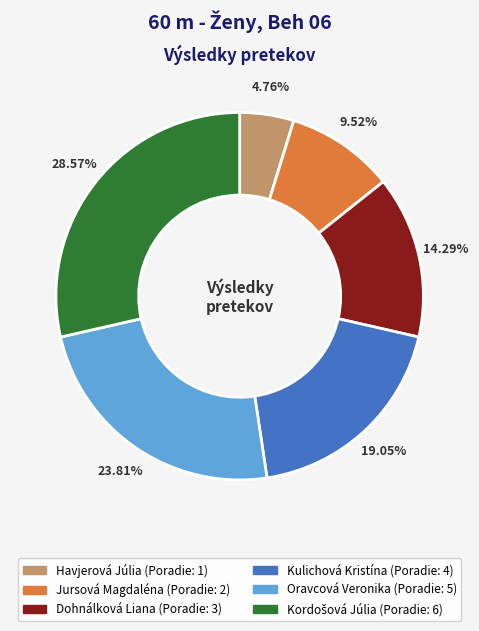

Which slice is the smallest?

Havjerová Júlia